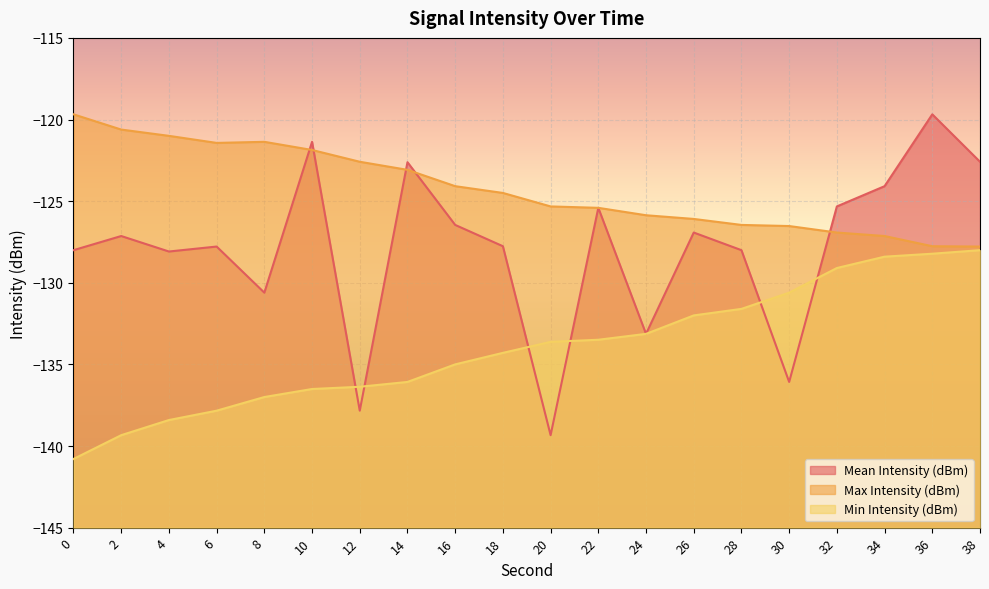

The value of Mean Intensity (dBm) at 22 is -207.8. True or false?

False